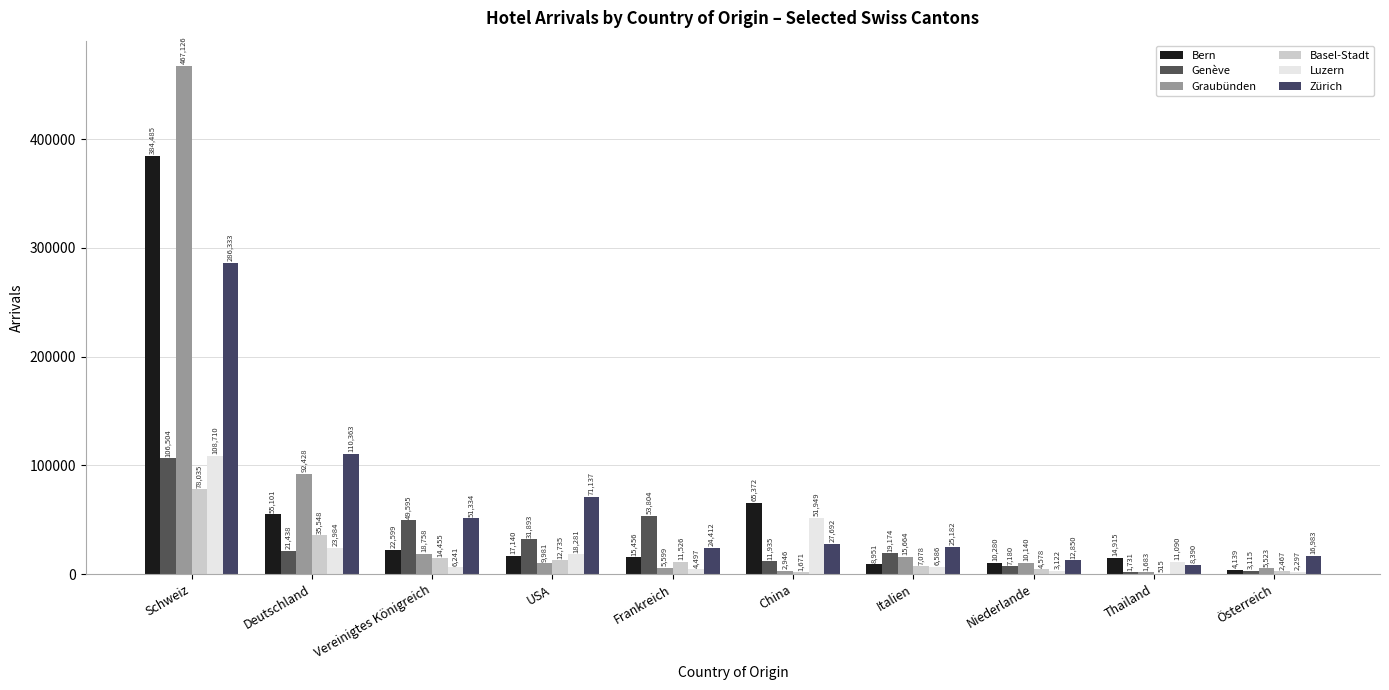

Is it true that Luzern equals 11588 at Italien?

False